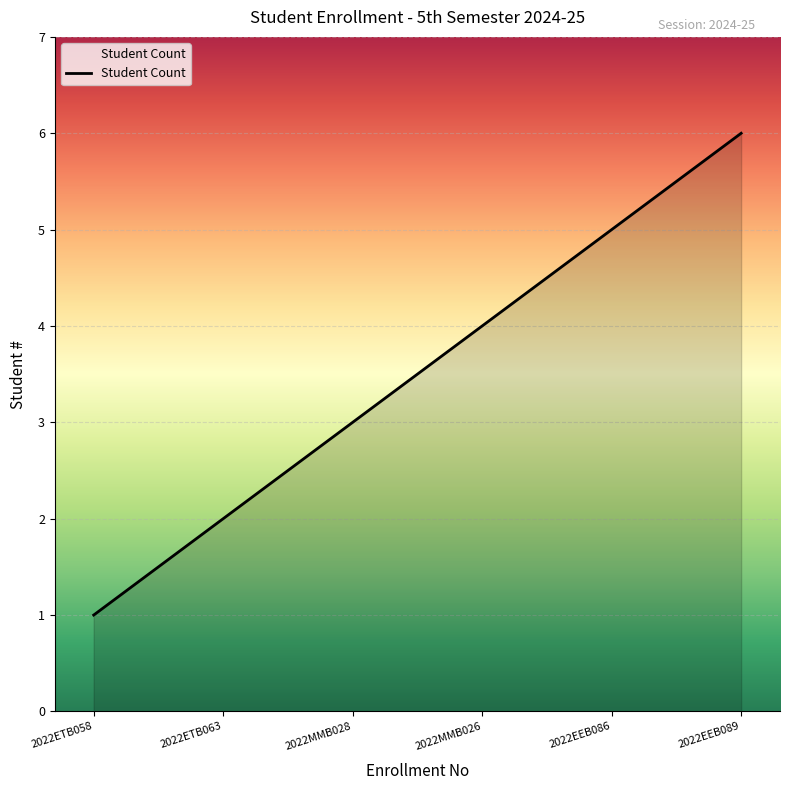

What position from the left is 2022ETB058?

1